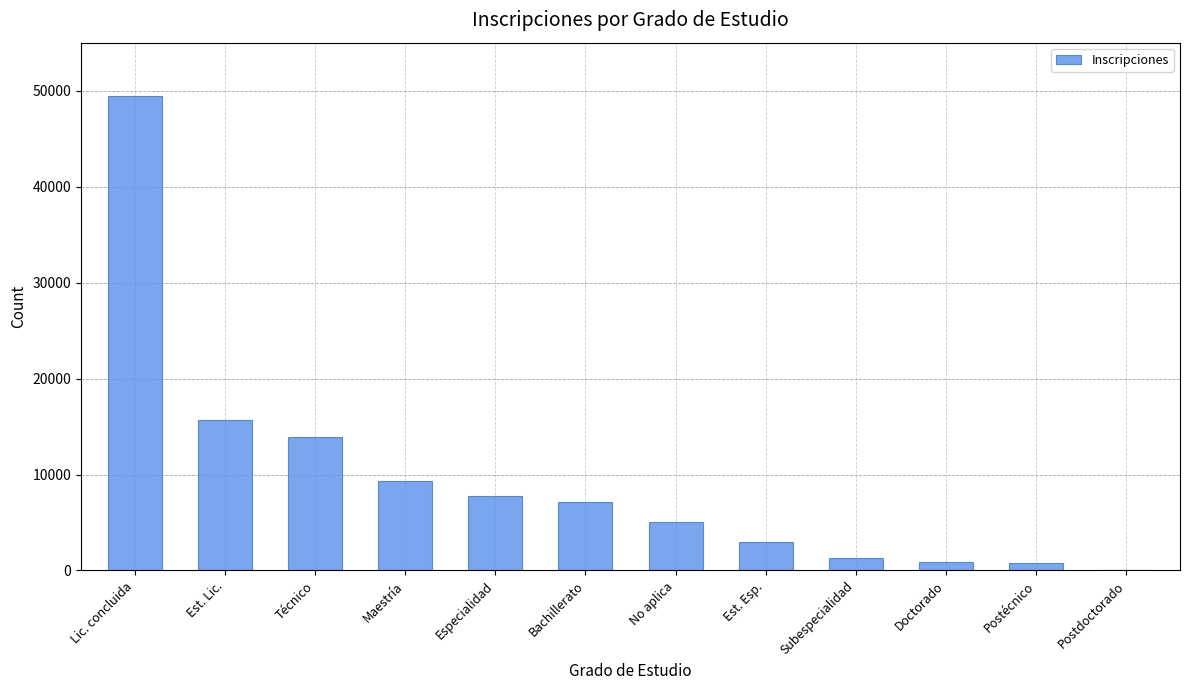

What is the sum of the values at Bachillerato and Técnico?

21055